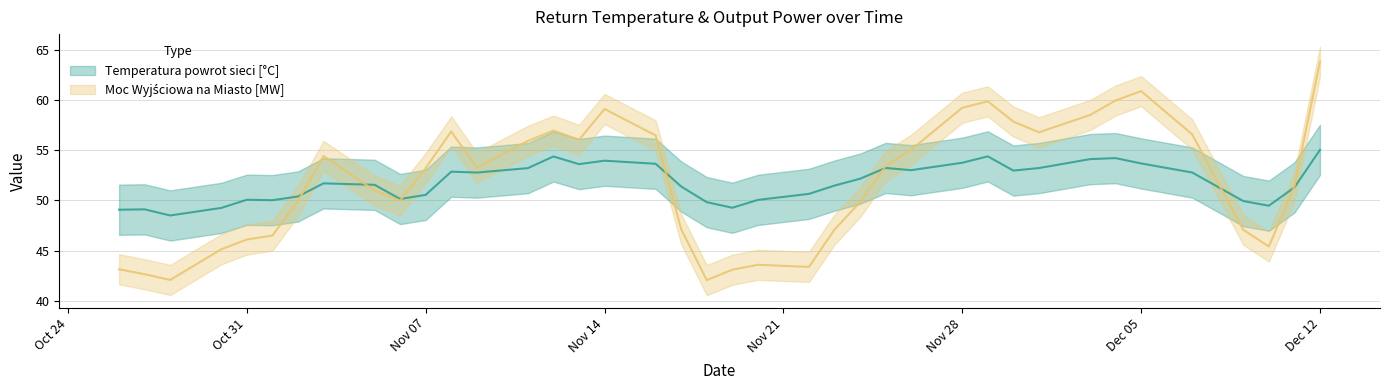

What is the approximate value of Moc Wyjściowa na Miasto [MW] at 2016-11-17?

47.1